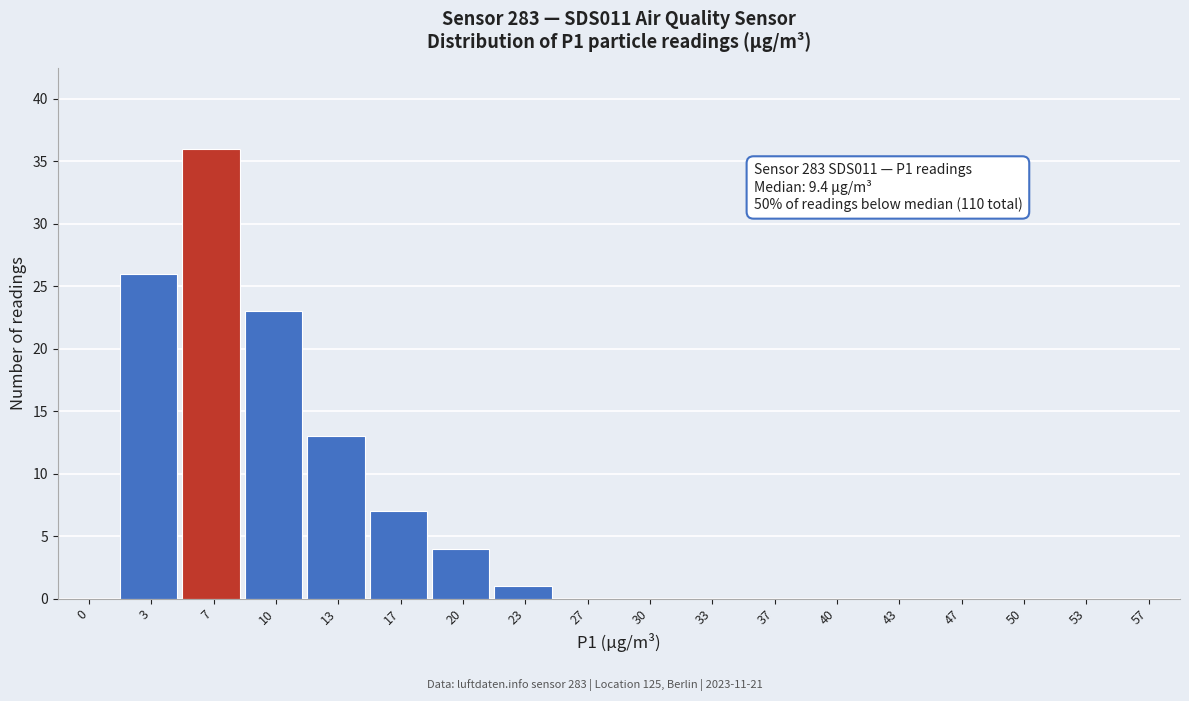

Reading left to right, what are all the values shown in this chart?

0=0	3=26	7=36	10=23	13=13	17=7	20=4	23=1	27=0	30=0	33=0	37=0	40=0	43=0	47=0	50=0	53=0	57=0